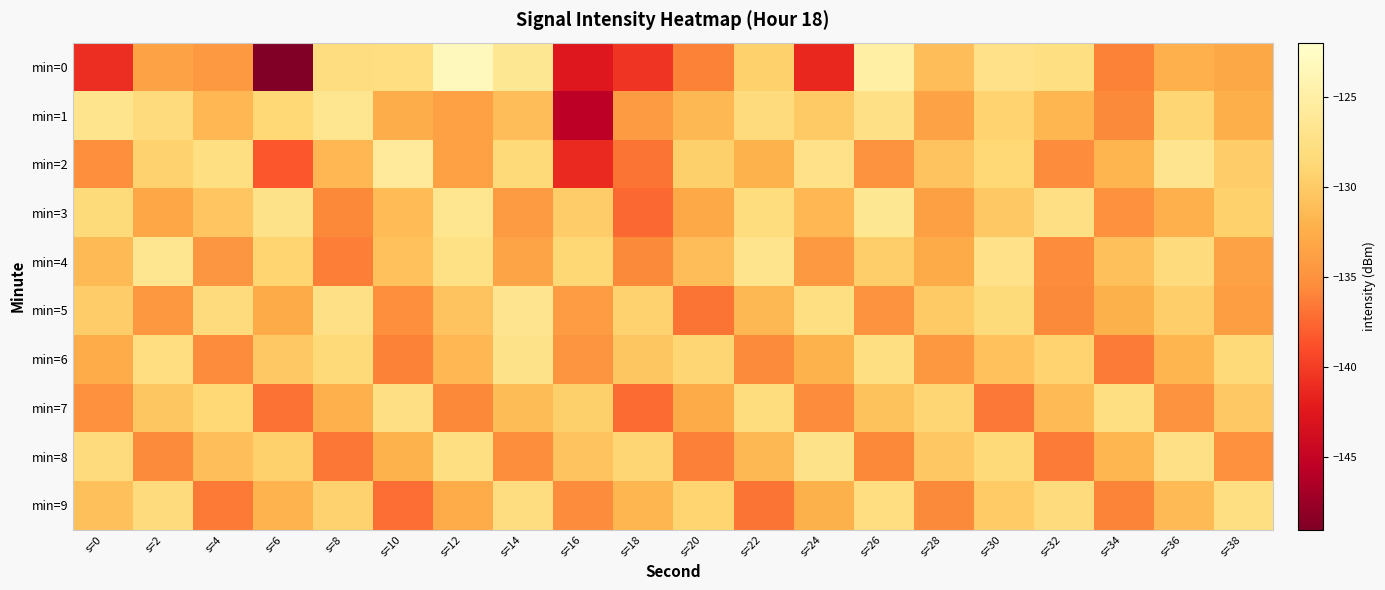

What is the total value across all series at s=12?

-1303.1